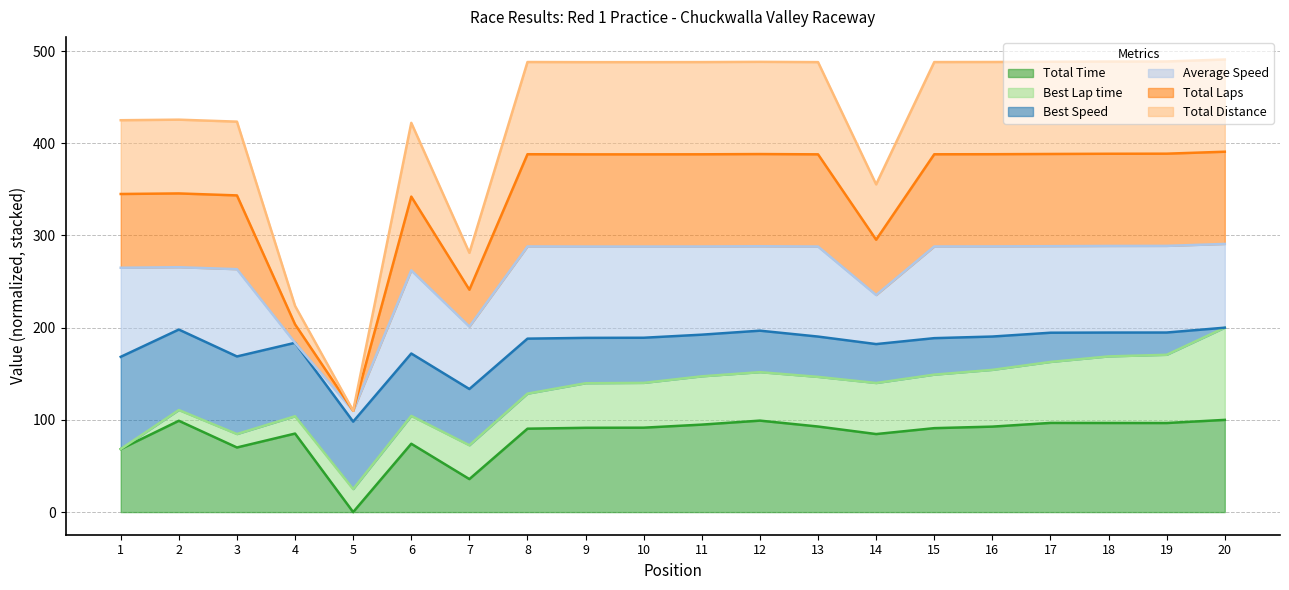

List the labels in order of Total Distance value, smallest first.

5, 4, 7, 14, 6, 3, 1, 2, 9, 10, 13, 11, 15, 8, 16, 12, 17, 18, 19, 20